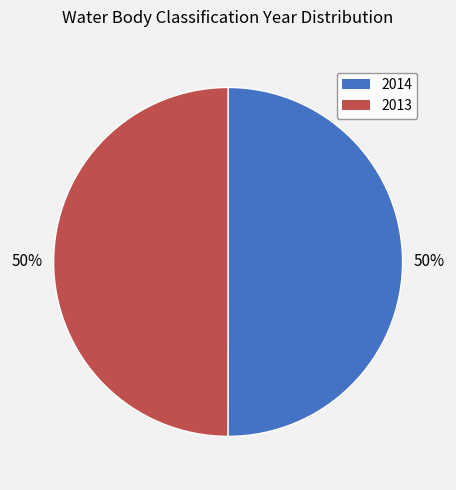

How many segments does this pie chart have?

2